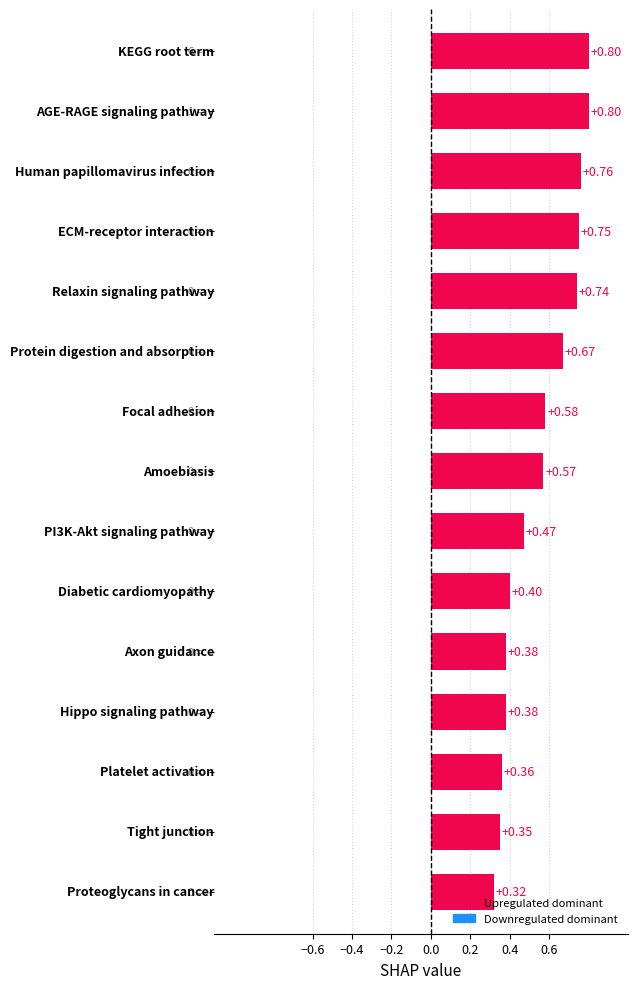

What is the sum of all values?

8.3